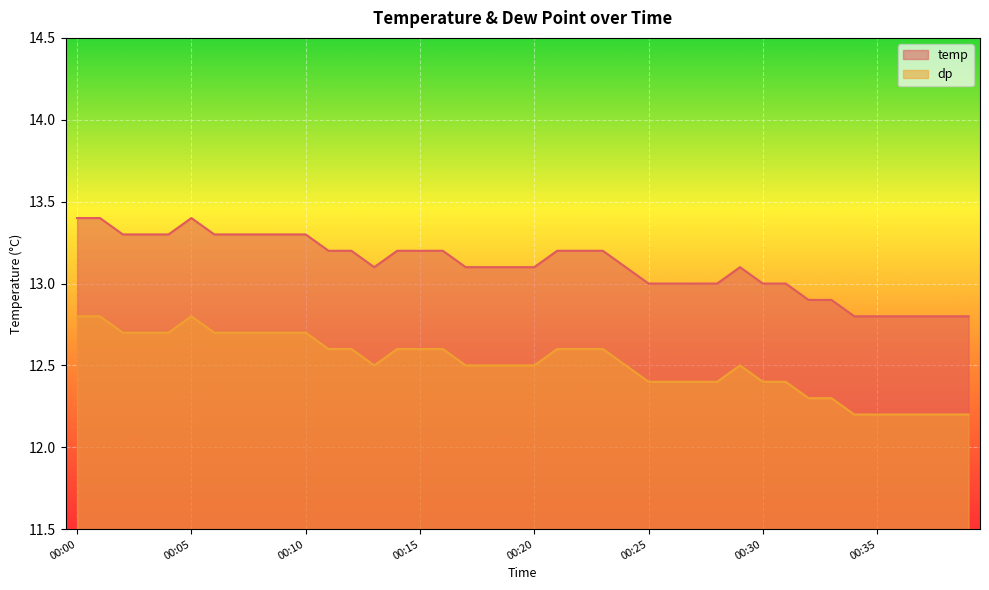

At which category does the chart reach its minimum across all series?

00:34